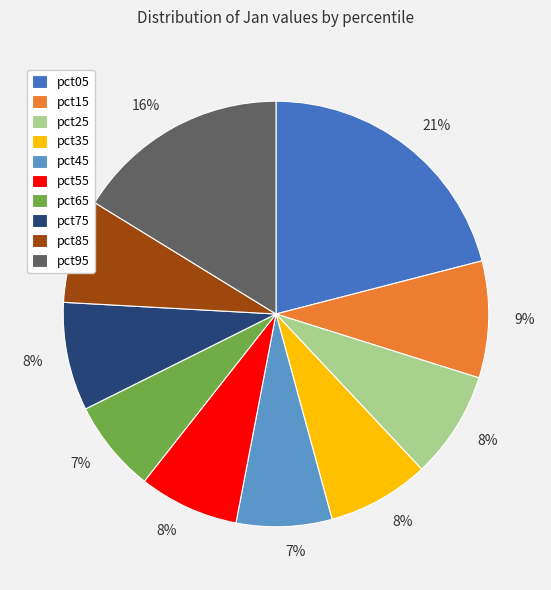

To the nearest percent, what percentage of the pie is pct65?

7%